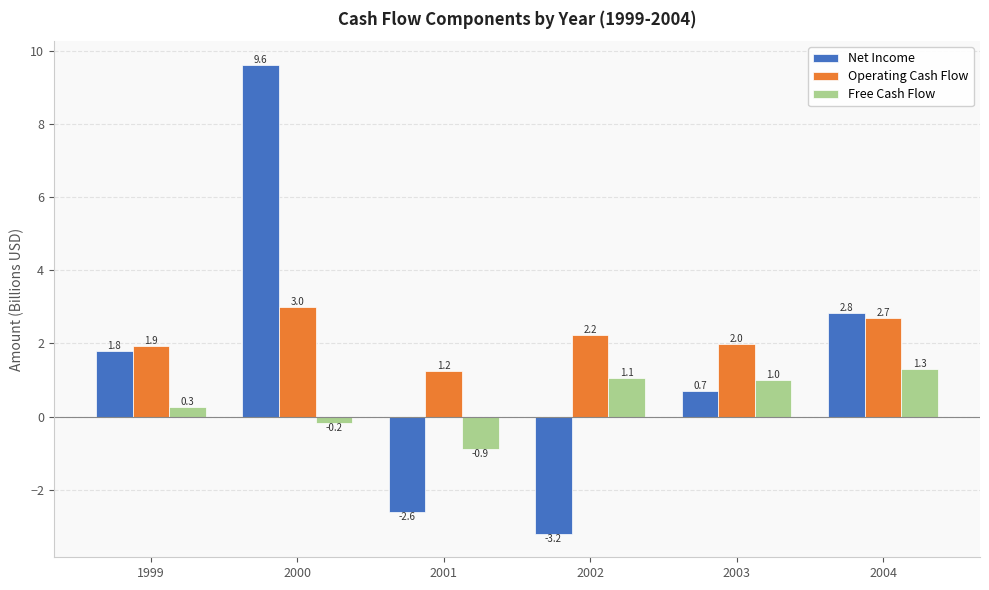

True or false: Free Cash Flow has a value of -0.2 at 2000.

True